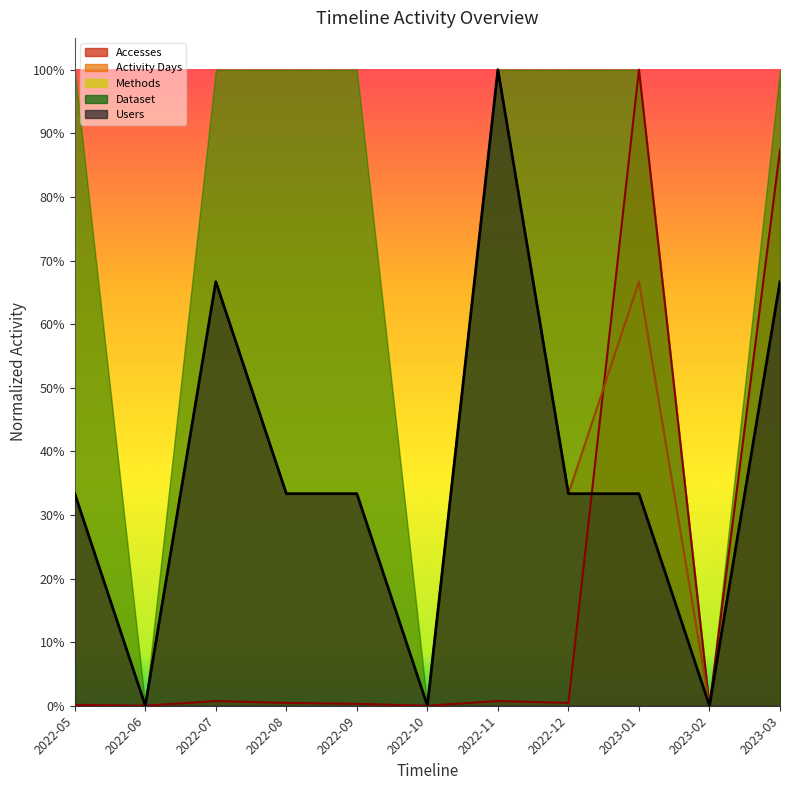

How many times do Activity Days and Accesses cross each other?

1